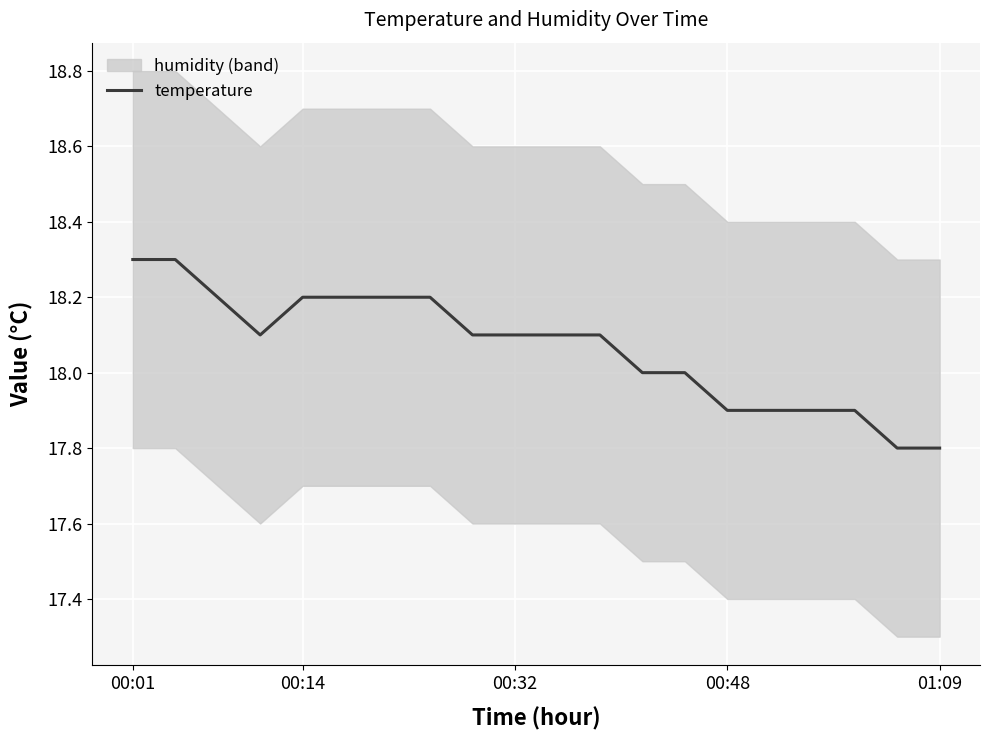

How many values are below 18?

6